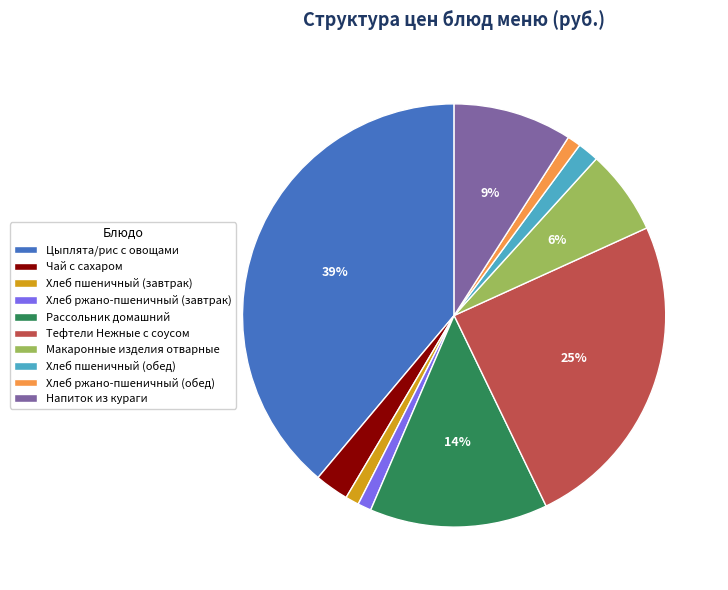

Does any single category account for the majority?

No